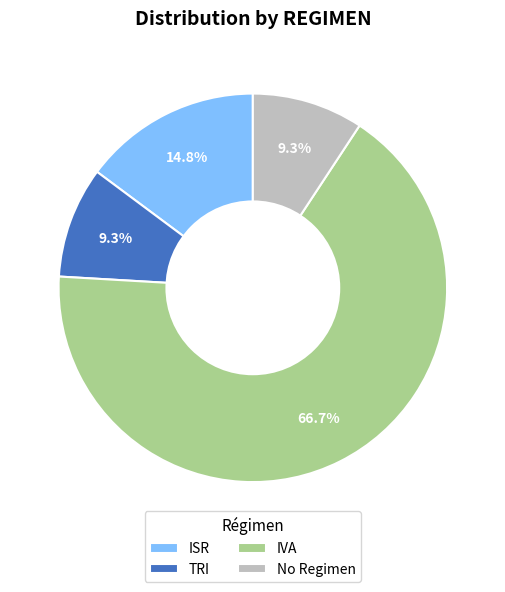

Which has a higher value, IVA or ISR?

IVA